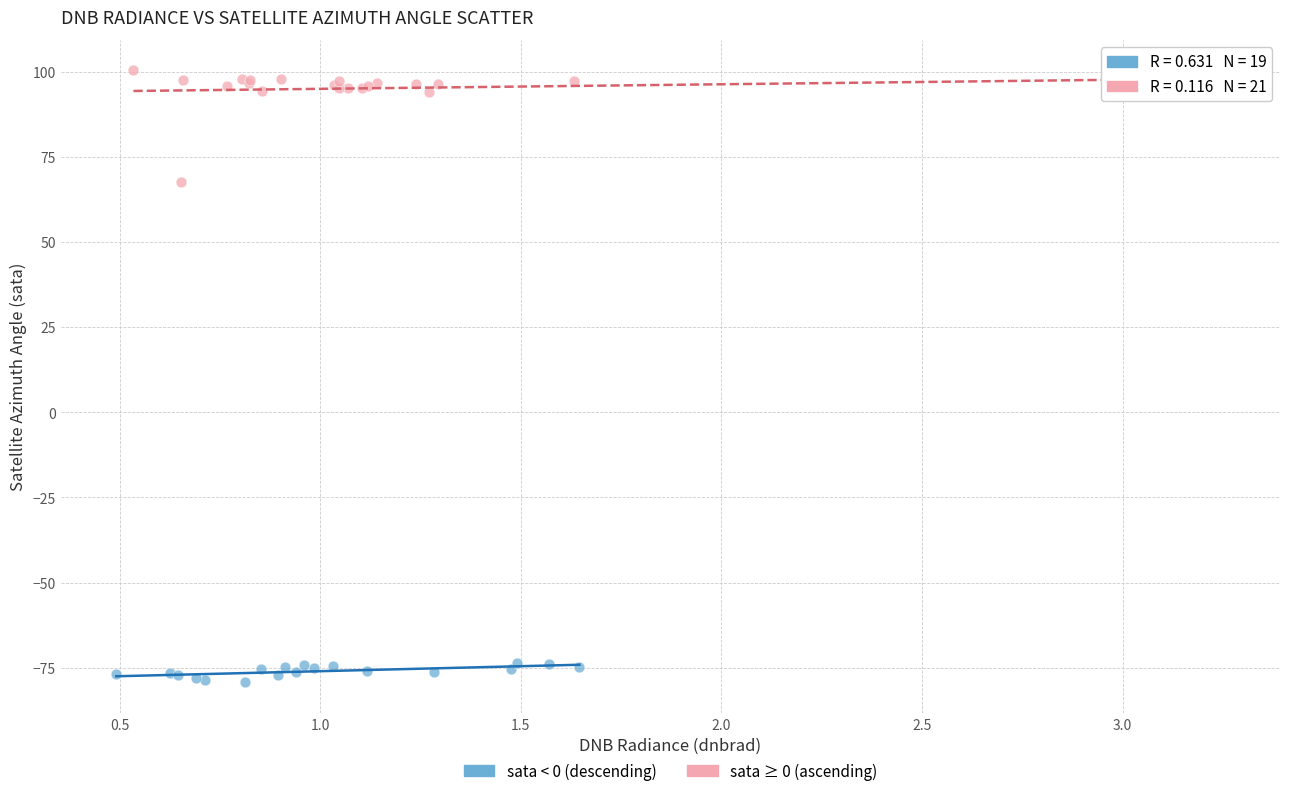

Which series has the largest Y range (max minus min)?

sata ≥ 0 (ascending)